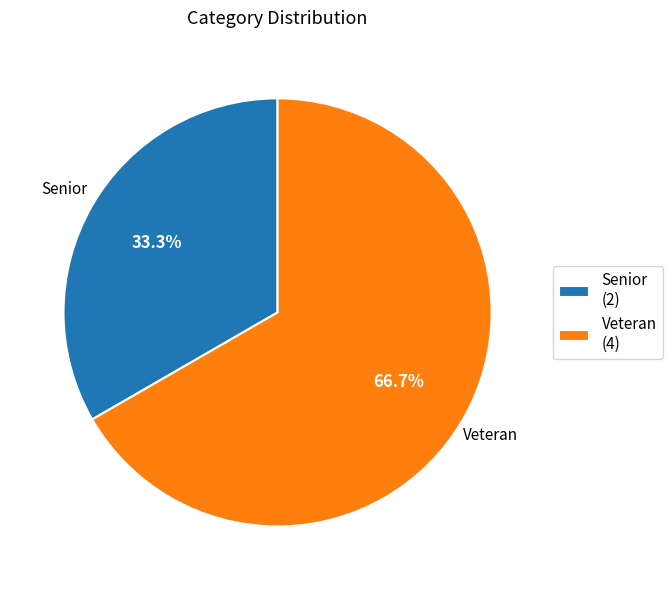

What percentage is the Senior slice, to the nearest percent?

33%